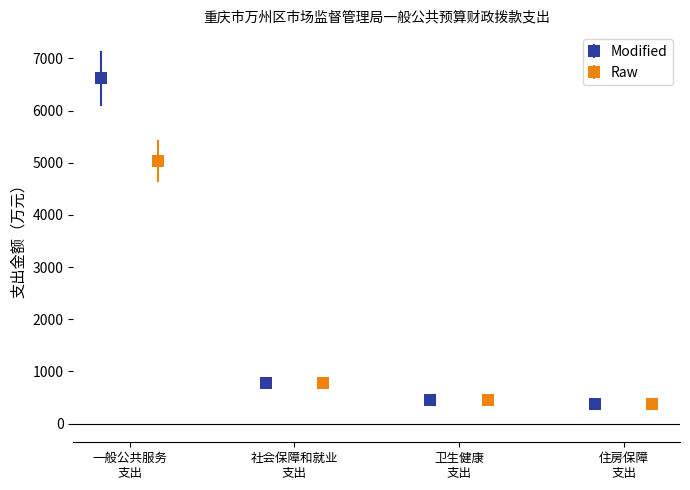

What are all the series names shown in the legend?

Modified, Raw